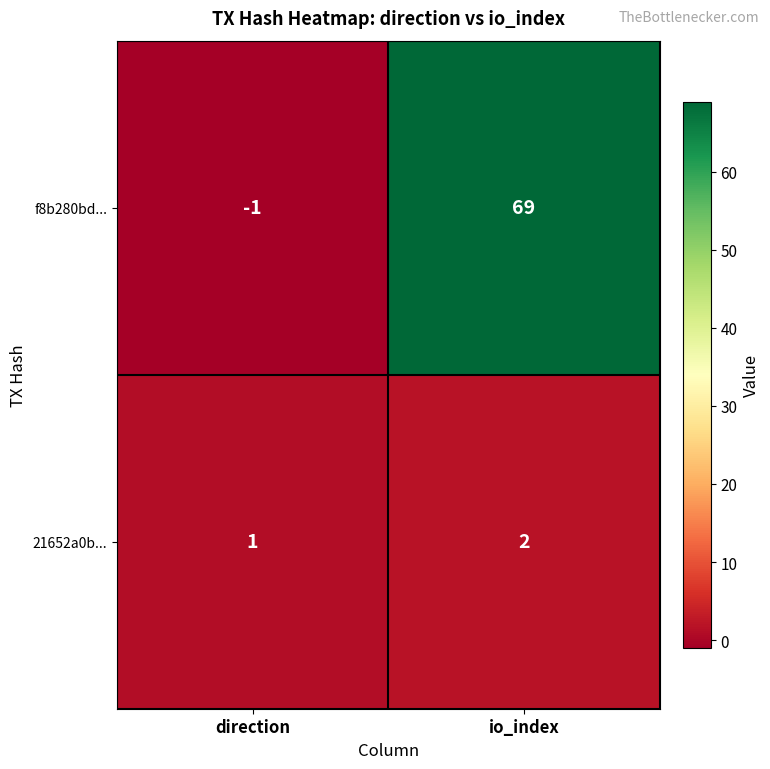

The 21652a0b... series shows 3 at io_index. True or false?

False